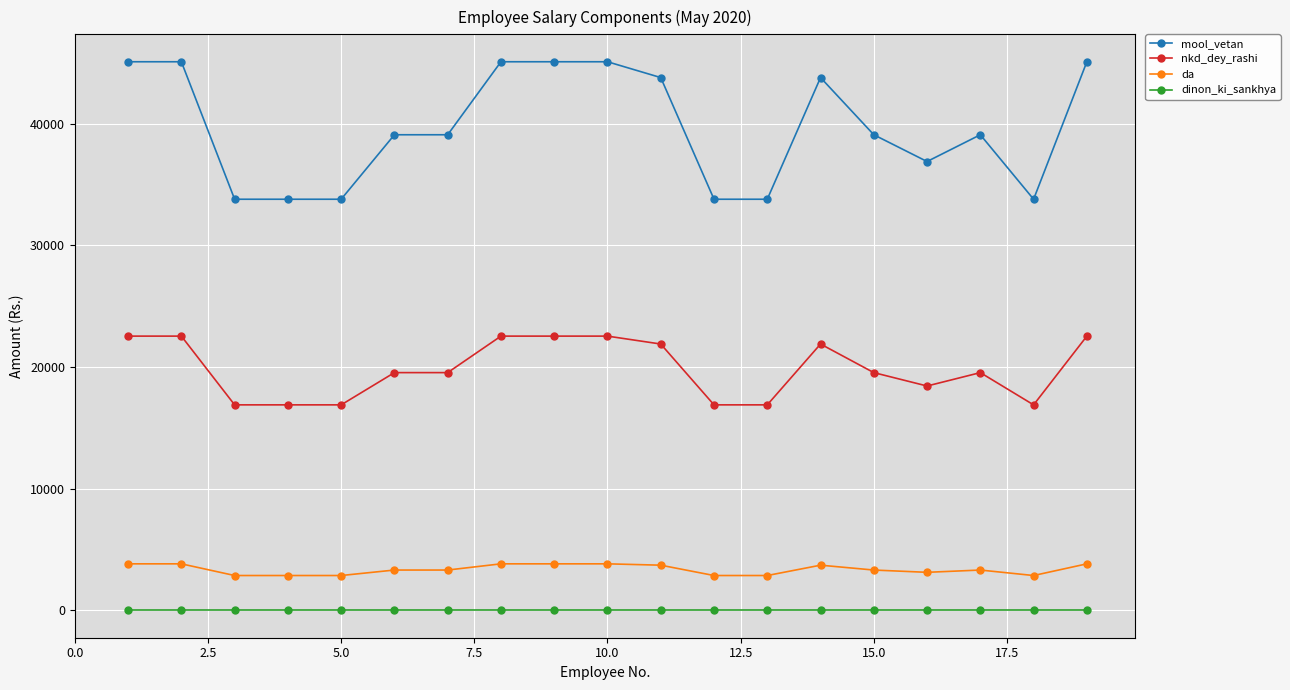

True or false: da has more than 0 points higher than both neighbors.

True